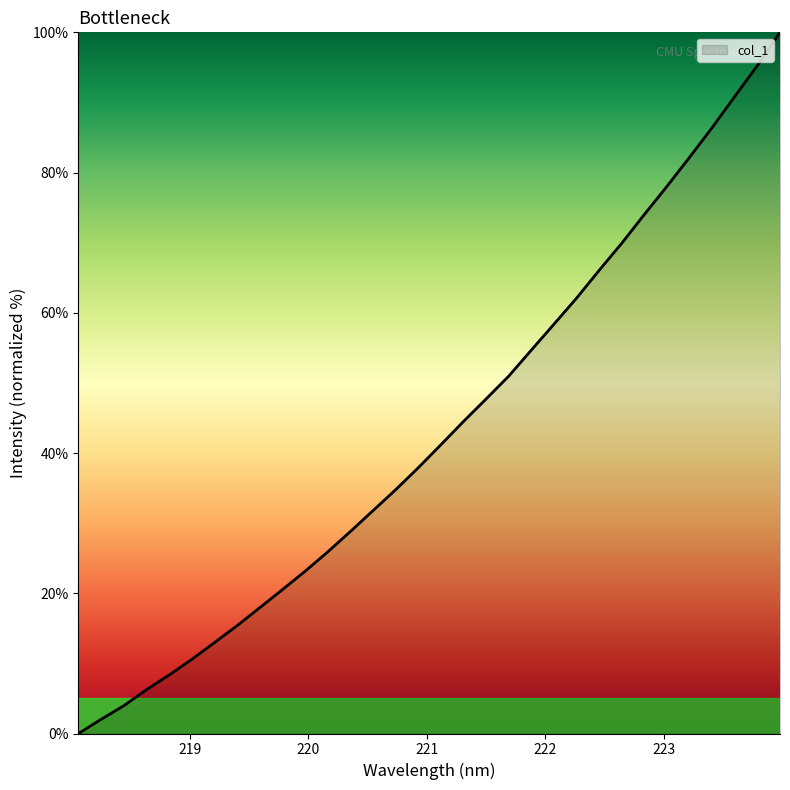

Count the number of categories in the chart.

32